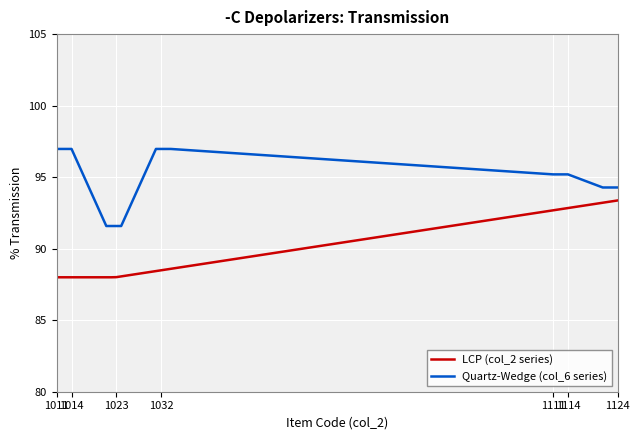

List the series in order of their overall mean, highest first.

Quartz-Wedge (col_6 series), LCP (col_2 series)